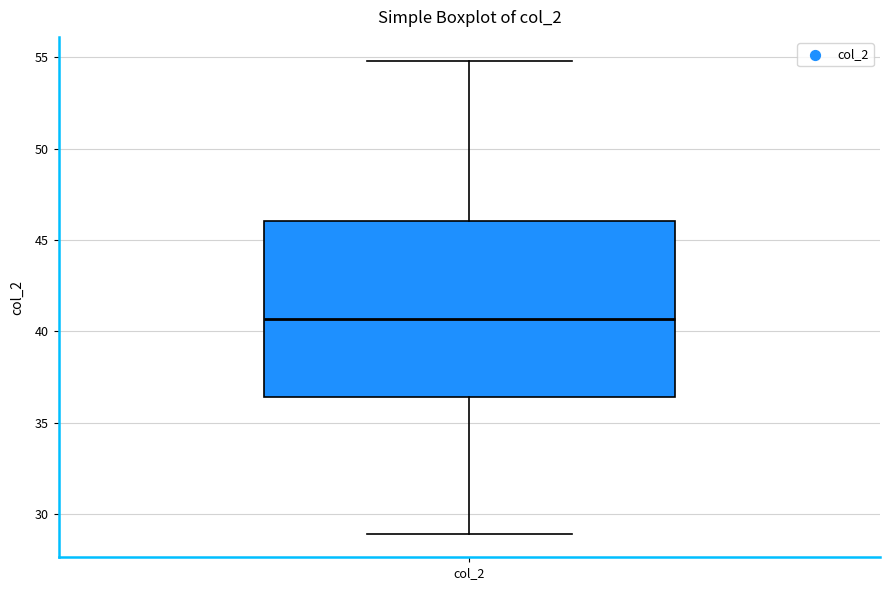

Read this box plot against the y-axis: the position of the median line, the range covered by the box, and the ends of both whiskers. The values are not printed on the chart, so give them approximately, as read against the axis.

median 40.5, box 36.5 to 46.0, whiskers 29.0 to 55.0